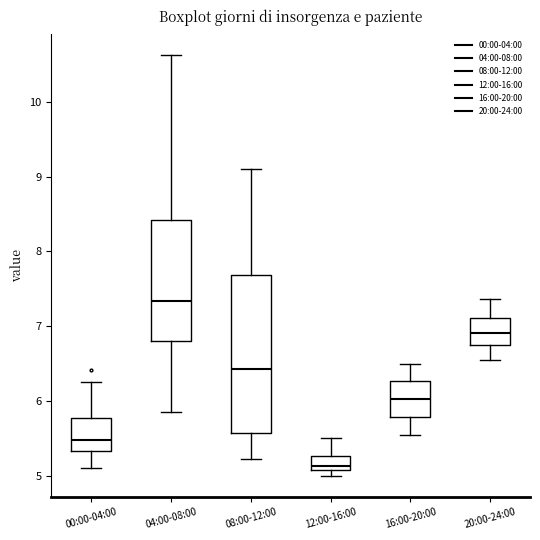

Which box has the lowest median line?

12:00-16:00